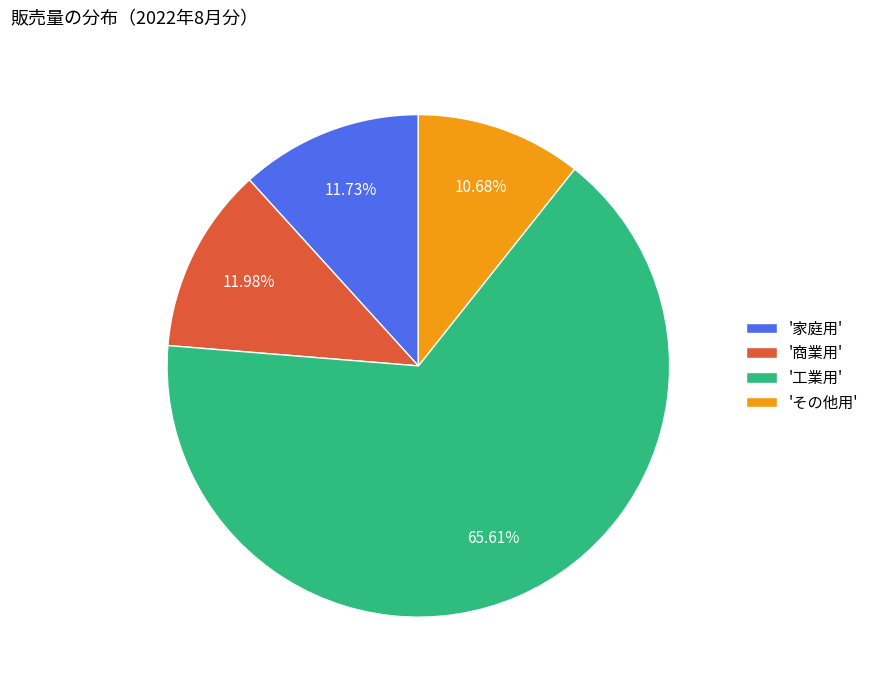

Is the sum of '商業用' and 'その他用' greater than half?

No